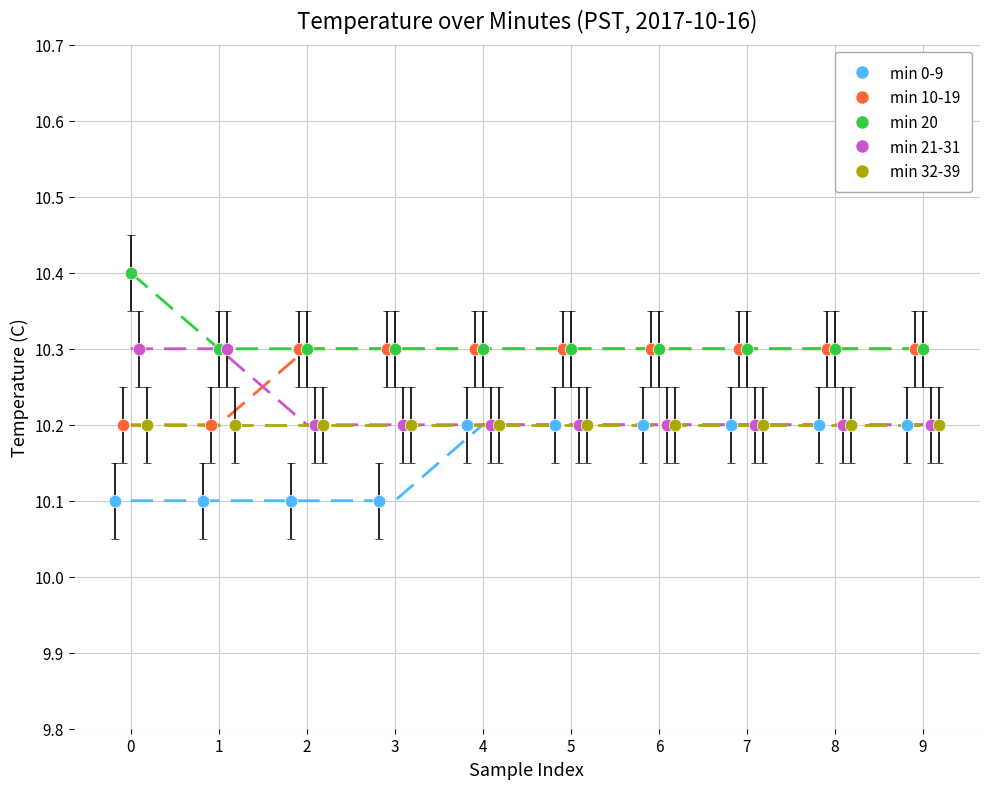

At which category is the sum across all series the highest?

4